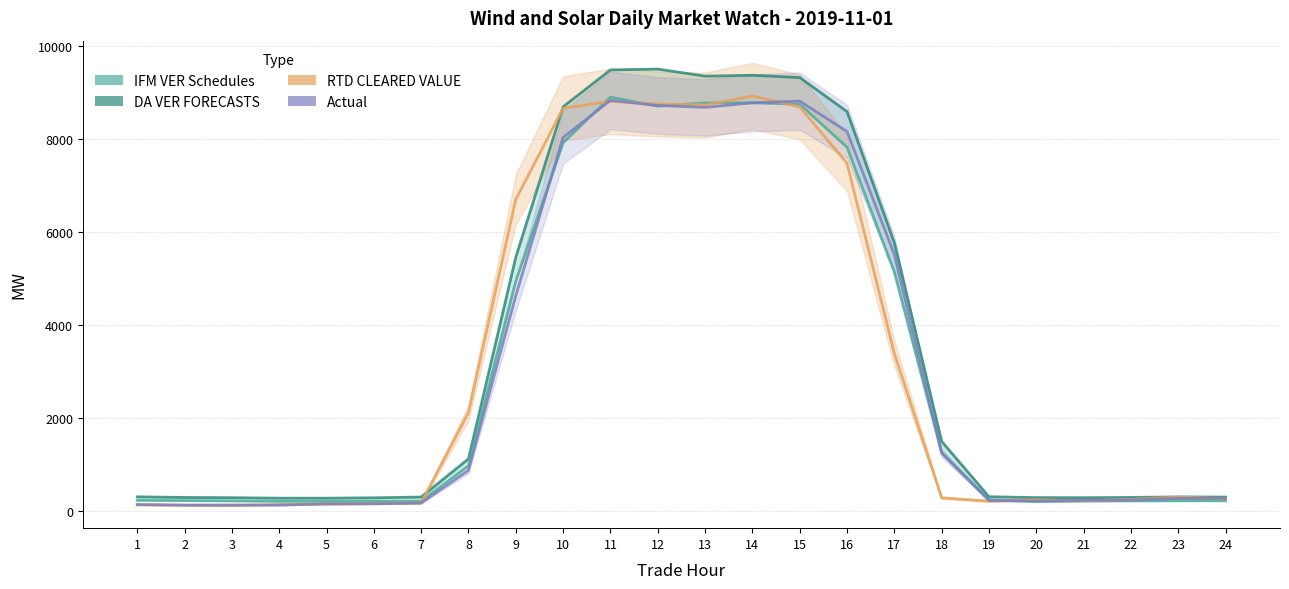

True or false: there are more than 2 points higher than both neighbors.

True